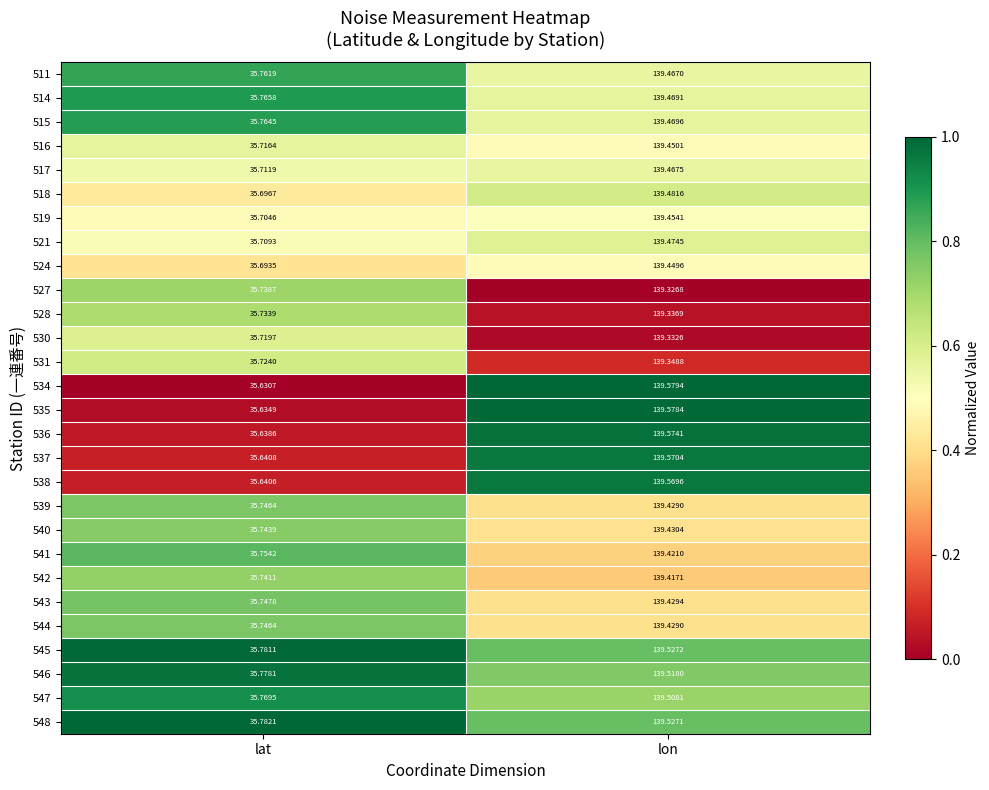

At which category does the chart reach its minimum across all series?

lat